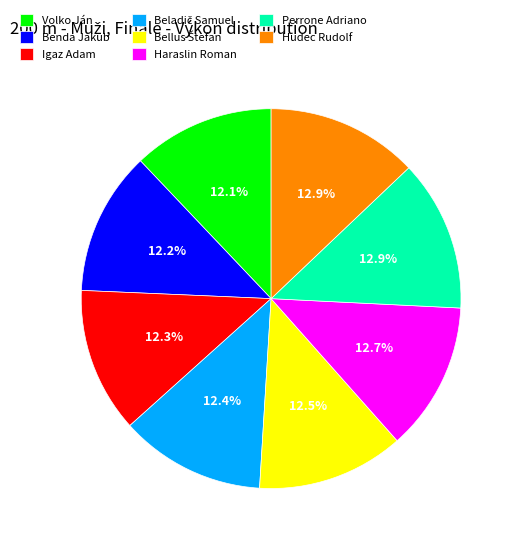

Combined, do Igaz Adam and Perrone Adriano account for over 50%?

No